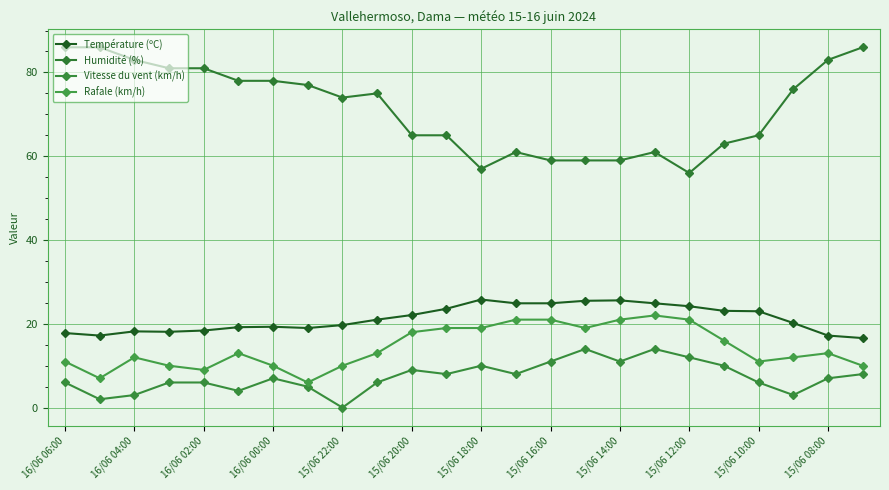

How many lines are shown in the chart?

4